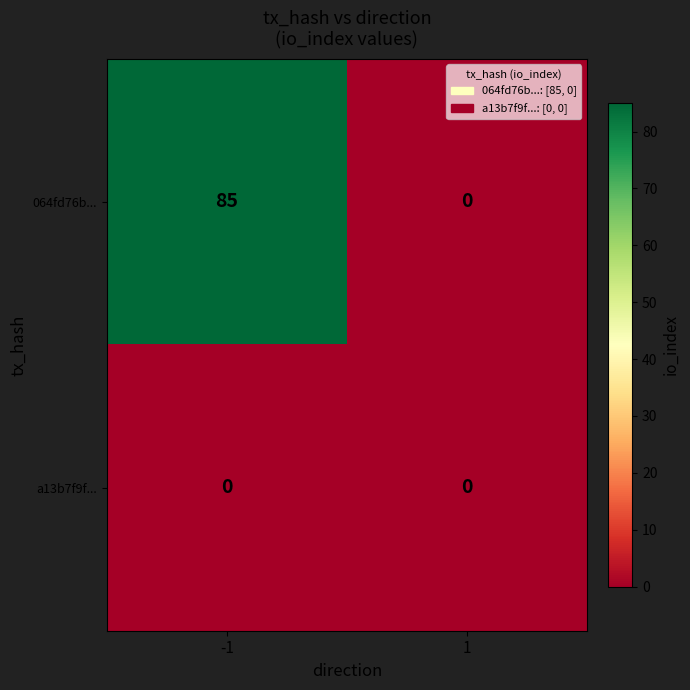

Which series has the widest spread of values?

064fd76b...